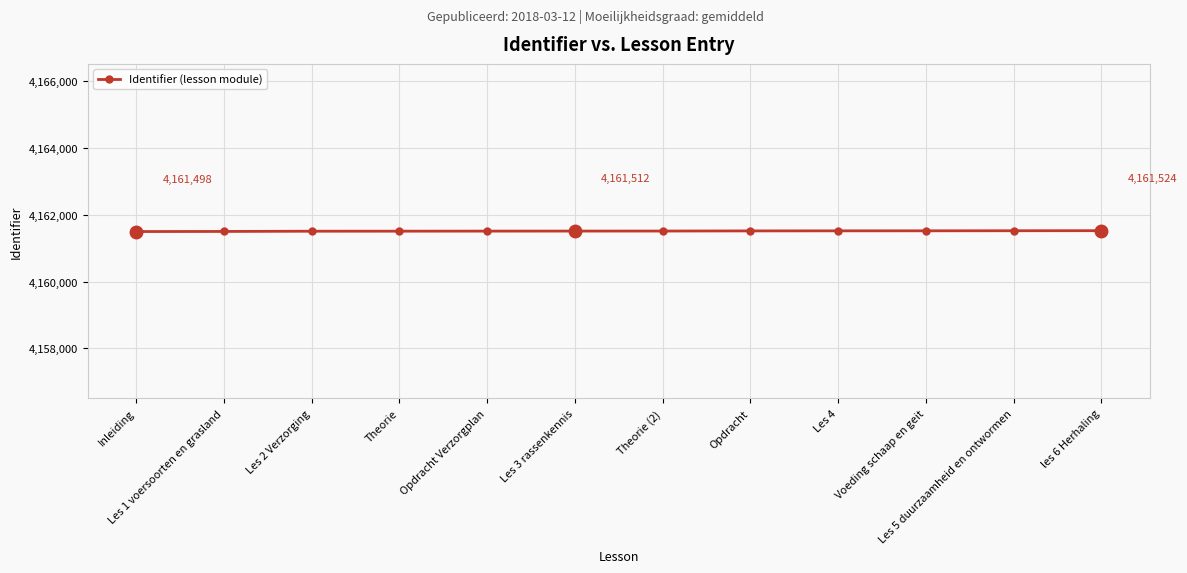

What is the ratio of the value at les 6 Herhaling to the value at Les 1 voersoorten en grasland?

1.0